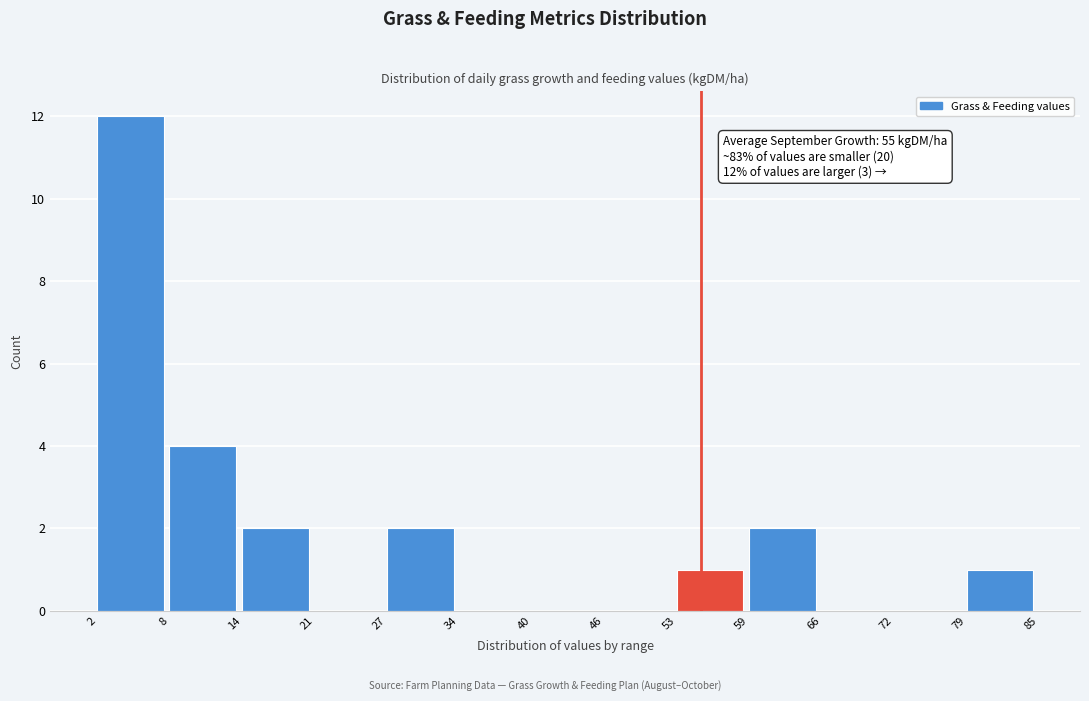

Over which range of the x-axis is the bar tallest?

2 to 8